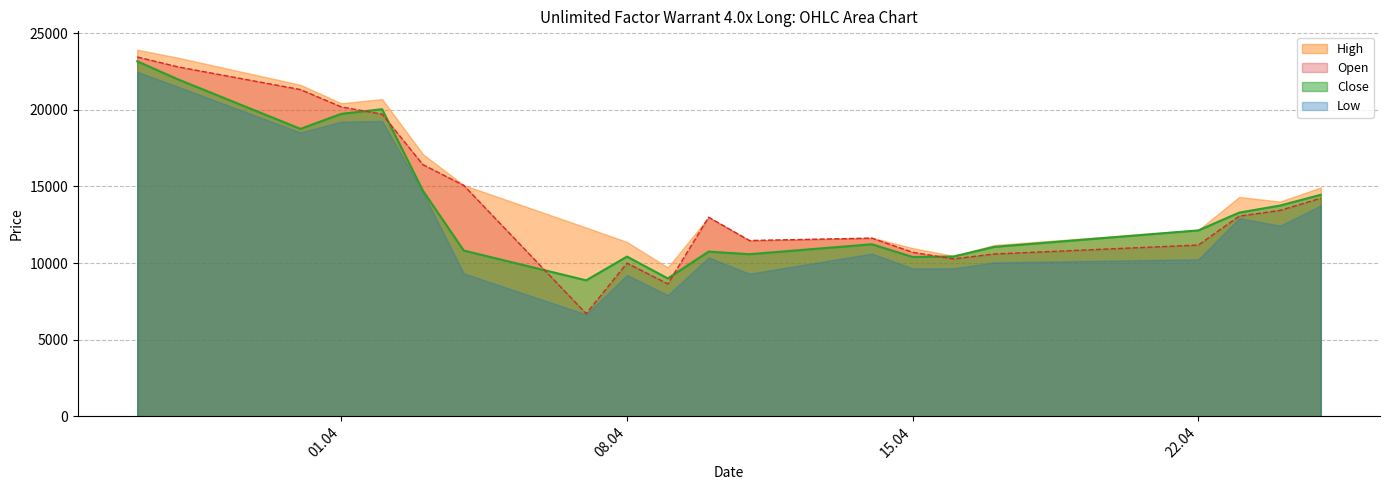

True or false: Open has a value of 8146 at 25.04.2025.

False